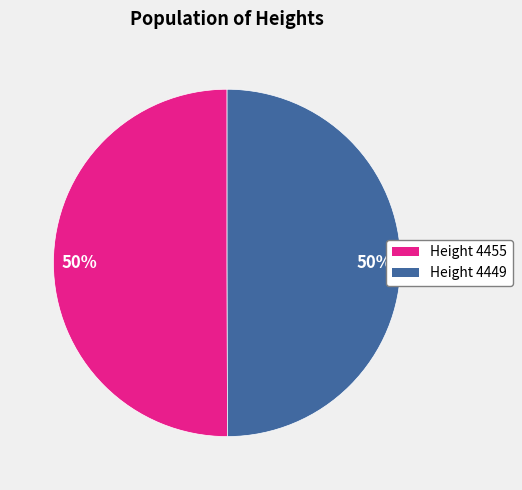

Which category has the smallest portion of the pie?

4449